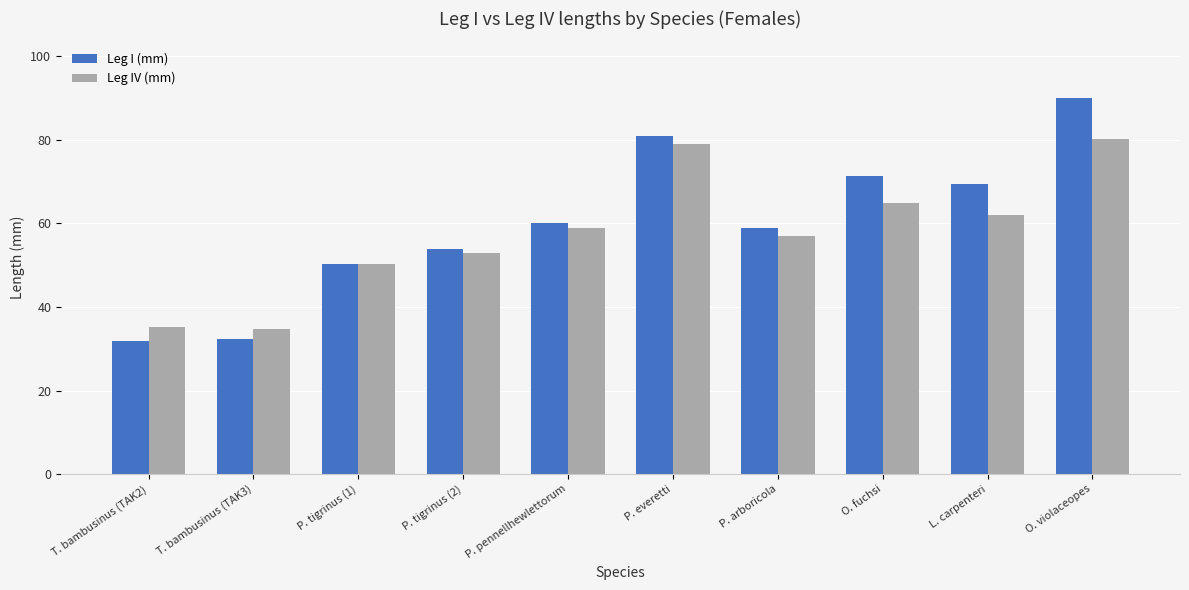

Is it true that Leg IV (mm) equals 53.0 at P. tigrinus (2)?

True